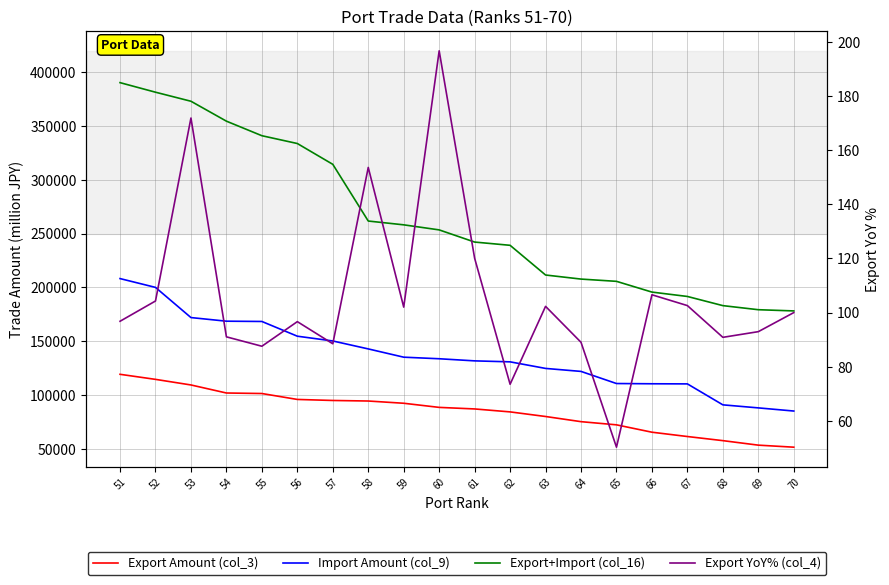

Reading right to left, extract all data points from this chart.

Export Amount (col_3): 70=51454.3	69=53347.6	68=57542.5	67=61368.3	66=65380.4	65=72240.3	64=75186.9	63=79988.8	62=84271.8	61=87015.3	60=88460.2	59=92300.0	58=94389.9	57=94893.7	56=95851.8	55=101358.8	54=101838.0	53=109313.6	52=114518.3	51=119222.6
Import Amount (col_9): 70=85072.3	69=87996.2	68=90824.0	67=110307.5	66=110419.3	65=110649.2	64=121913.0	63=124694.0	62=130810.1	61=131718.6	60=133681.8	59=135141.9	58=142832.5	57=150223.0	56=154656.5	55=168352.6	54=168612.6	53=171980.7	52=200036.7	51=208227.9
Export+Import (col_16): 70=178159.0	69=179284.2	68=183081.3	67=191602.9	66=195672.2	65=205663.9	64=207765.5	63=211554.7	62=239167.7	61=242186.3	60=253502.5	59=258209.4	58=261740.1	57=314465.1	56=333818.4	55=341077.5	54=354603.1	53=373122.5	52=381530.8	51=390422.1
Export YoY% (col_4): 70=100.0	69=93.0	68=90.8	67=102.6	66=106.6	65=50.2	64=89.0	63=102.3	62=73.5	61=120.1	60=196.8	59=102.0	58=153.7	57=88.5	56=96.7	55=87.6	54=91.0	53=171.9	52=104.3	51=96.8